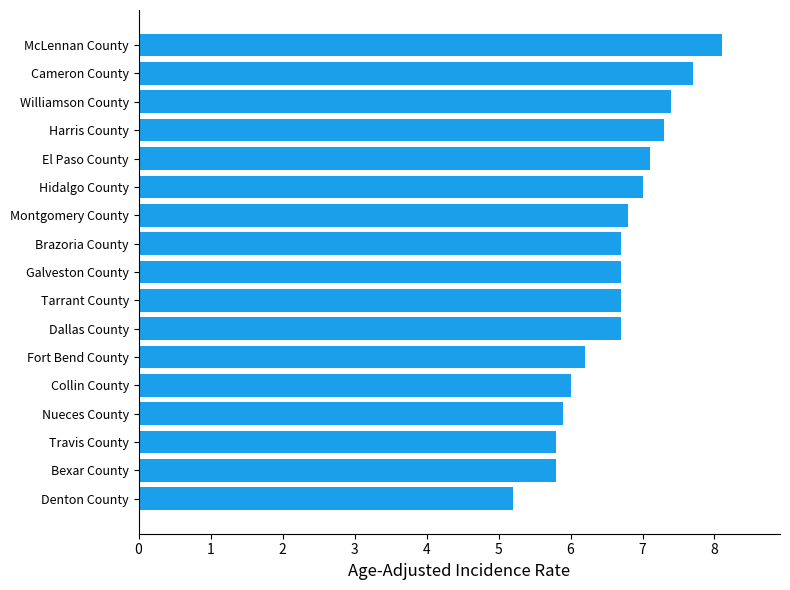

What is the sum of all values?

113.1